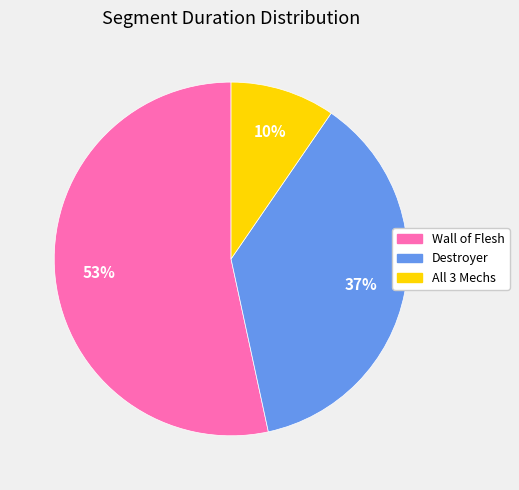

To the nearest percent, what is the average slice percentage?

33%